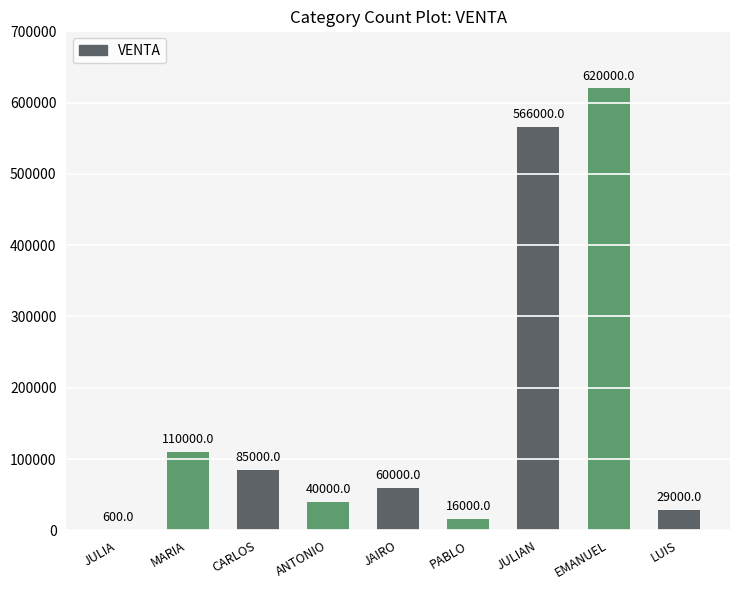

What is the change in value from PABLO to LUIS?

+13000